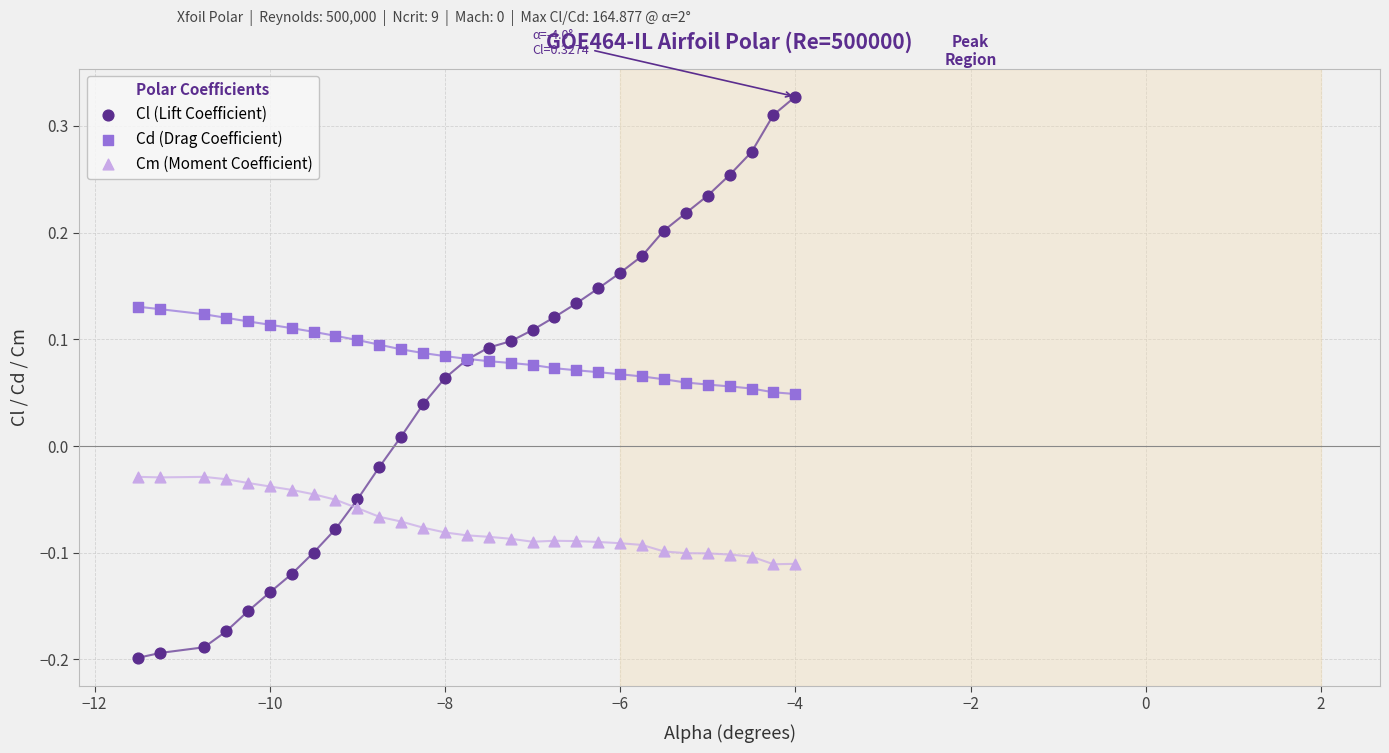

Which series reaches the maximum Y coordinate?

Cl (Lift Coefficient)